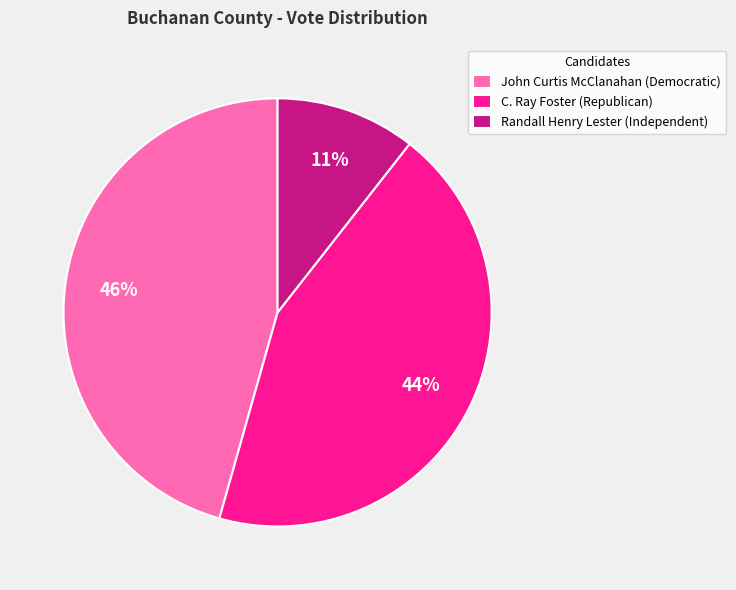

What is the smallest slice in the pie chart?

Randall Henry Lester (Independent)